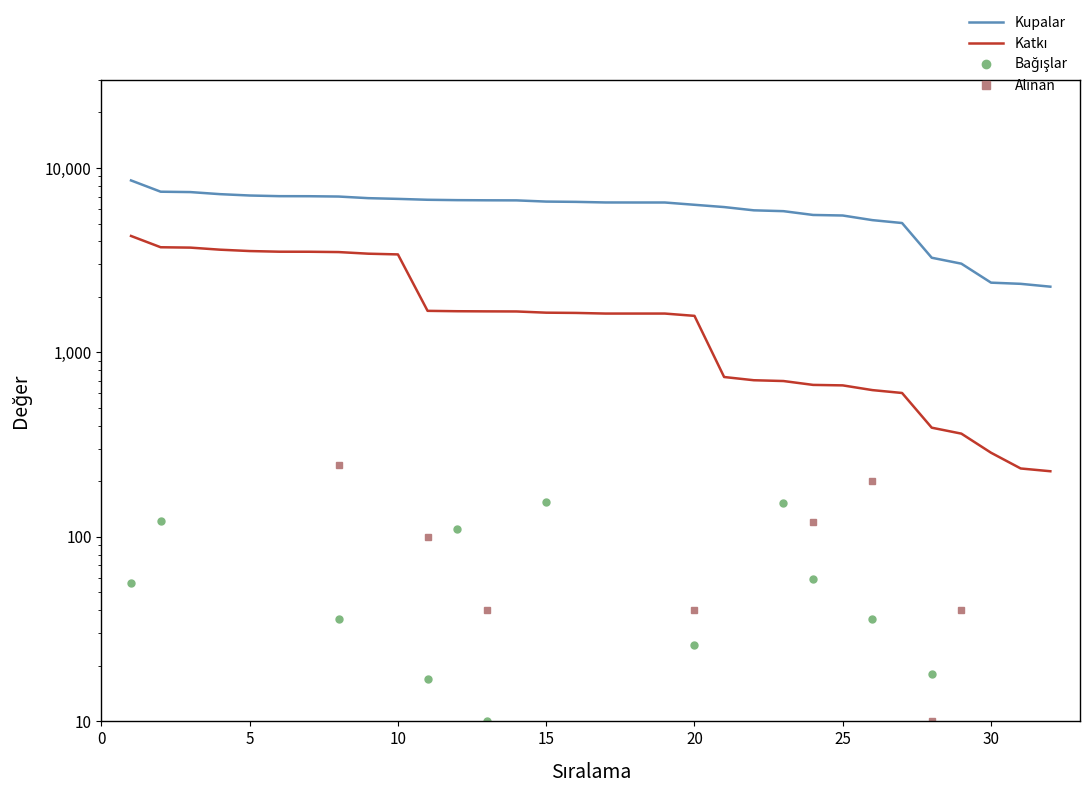

At how many categories does at least one series exceed 4449?

27